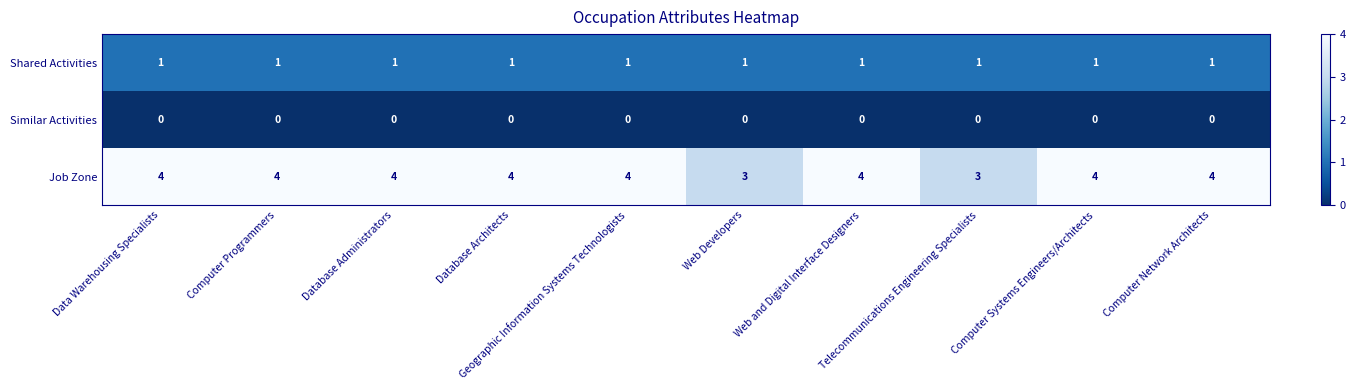

Which series has the widest spread of values?

Job Zone